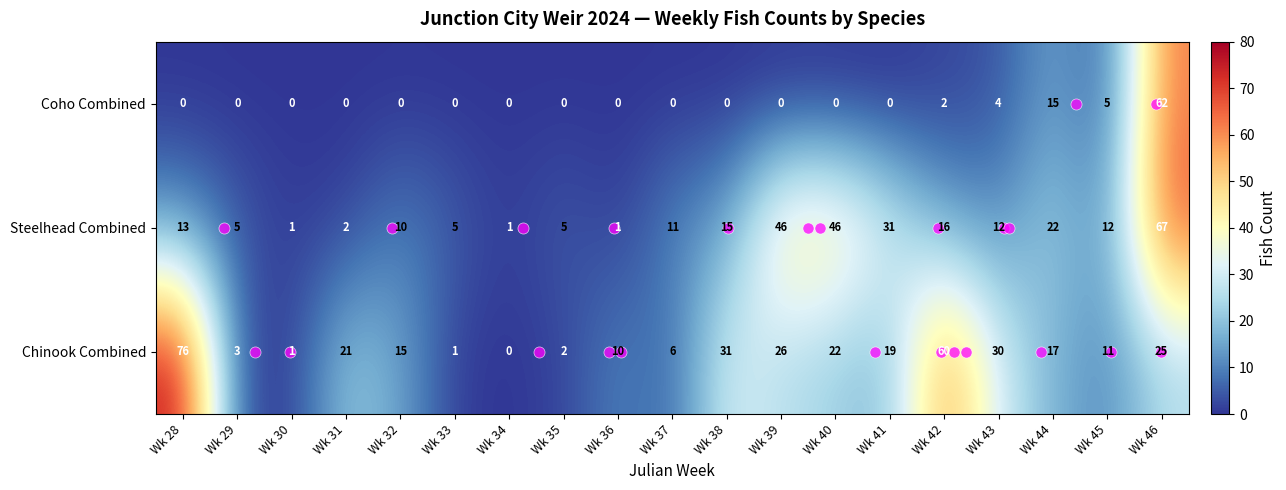

List the series in order of their overall mean, highest first.

Chinook Combined, Steelhead Combined, Coho Combined